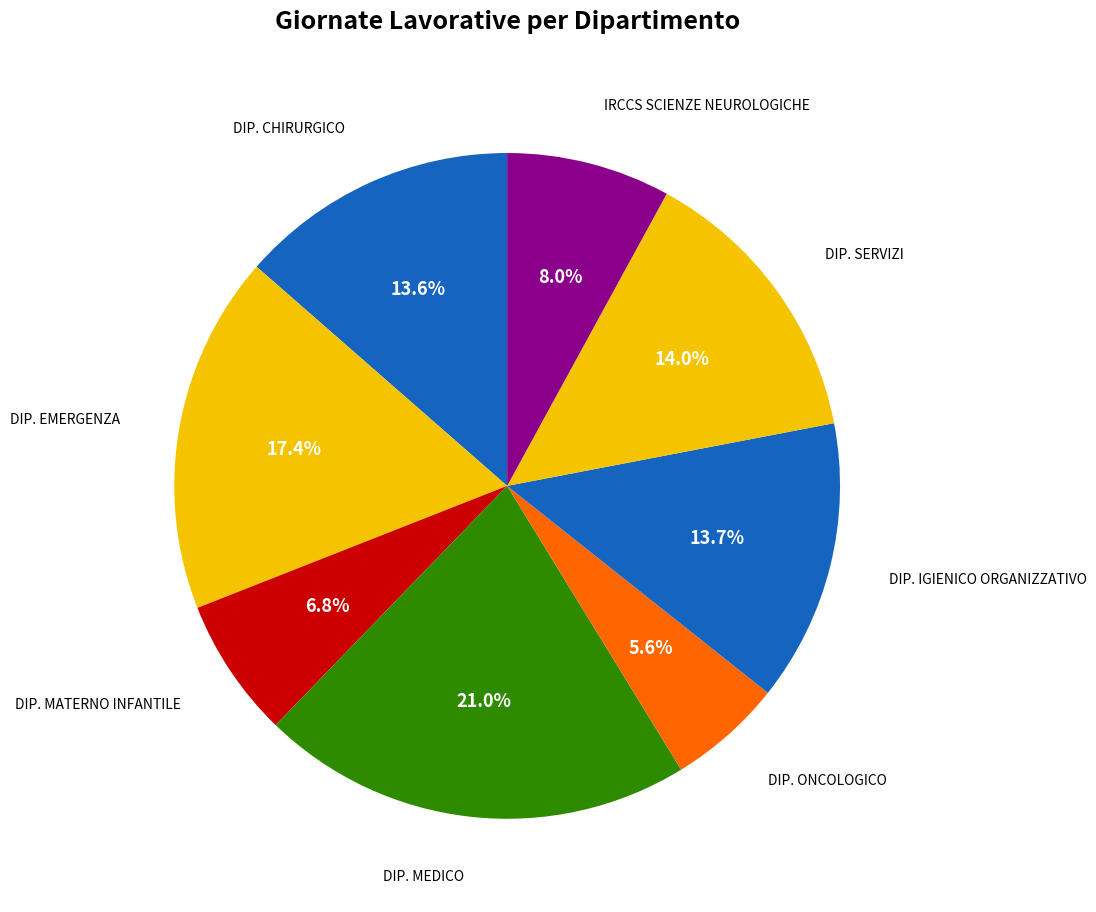

Which slice is the largest?

DIP. MEDICO